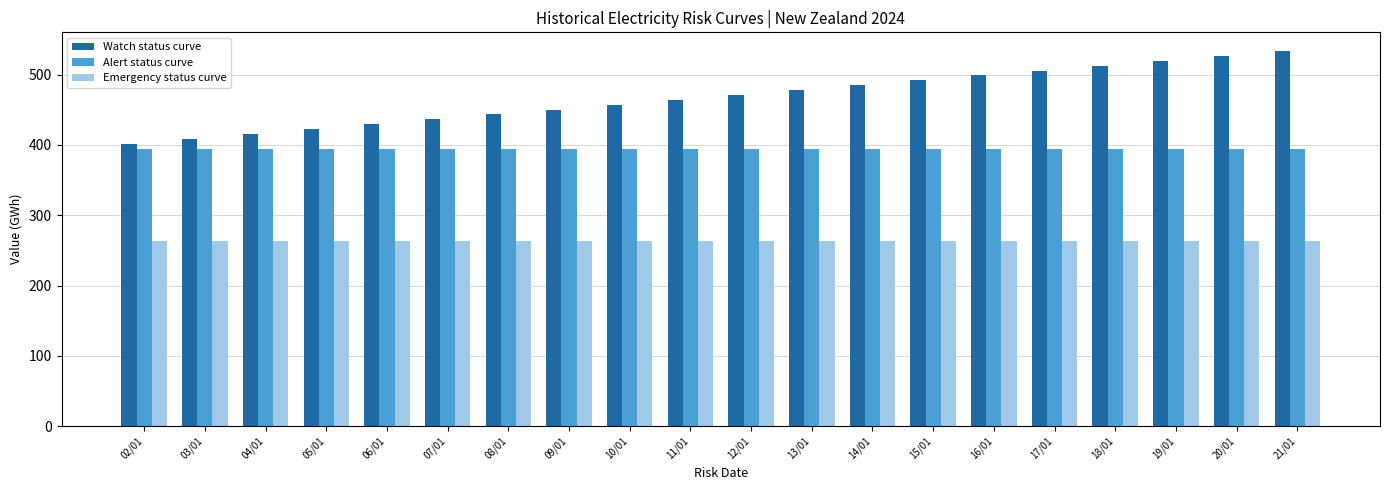

What is the total value across all series at 06/01?

1088.2